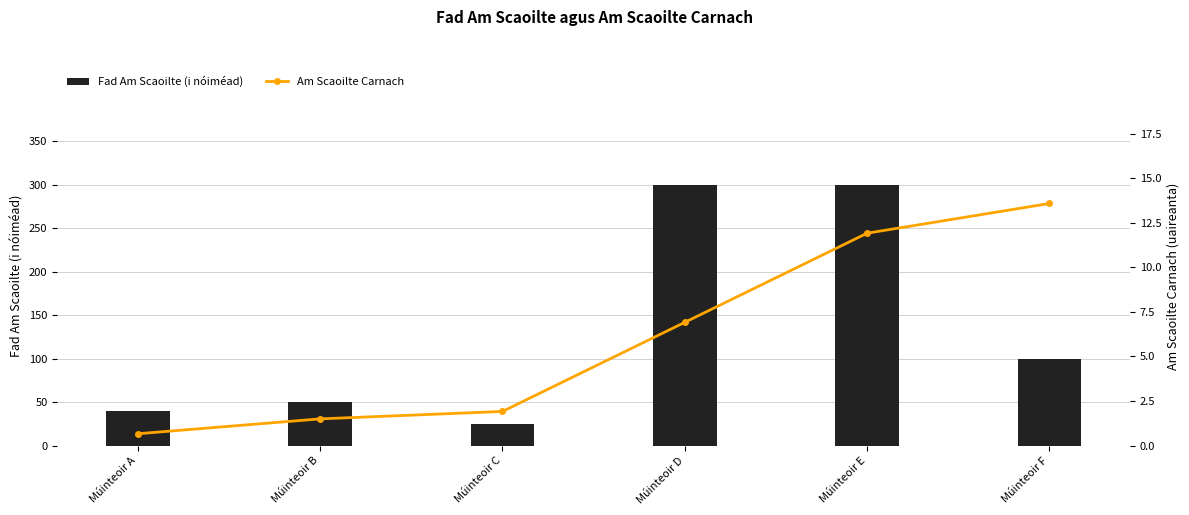

How many values in the Am Scaoilte Carnach series are below 6?

3